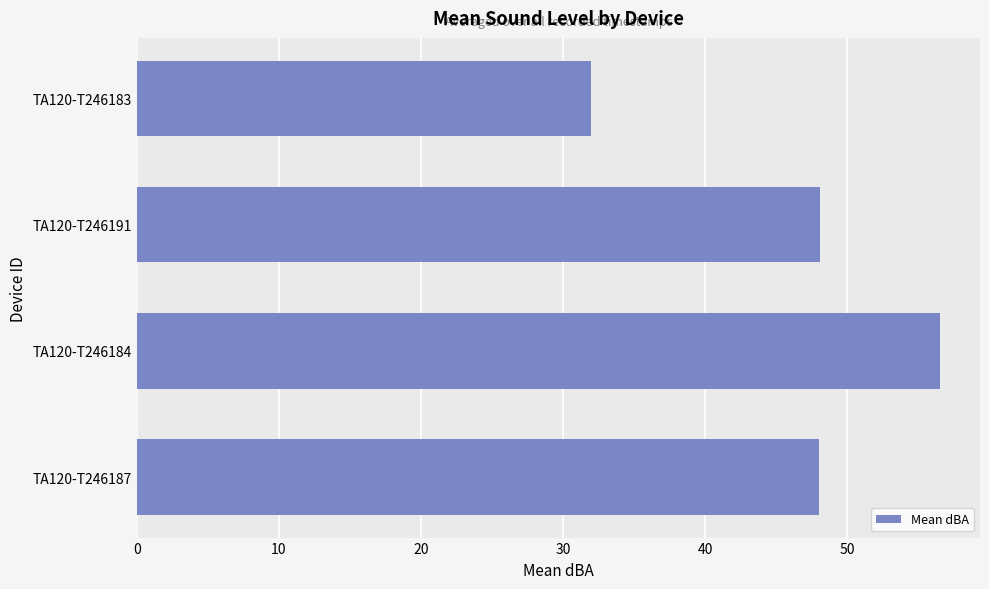

Which label corresponds to the largest value in the chart?

TA120-T246184